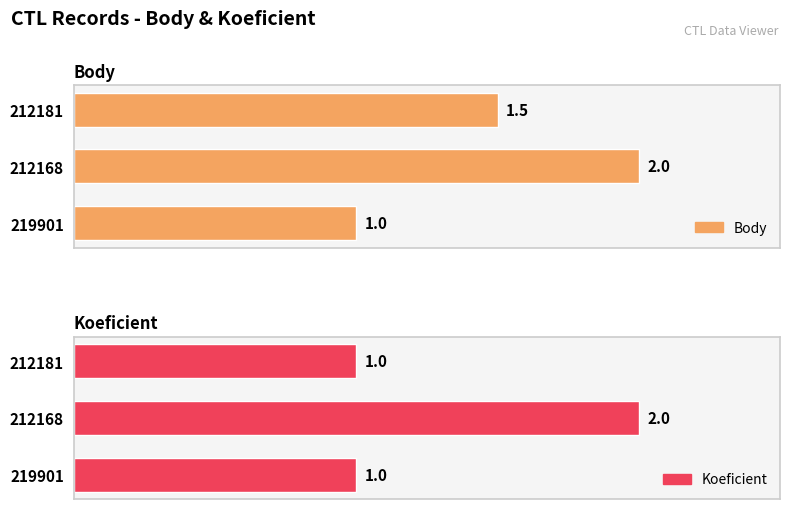

Does the chart contain stacked bars?

No